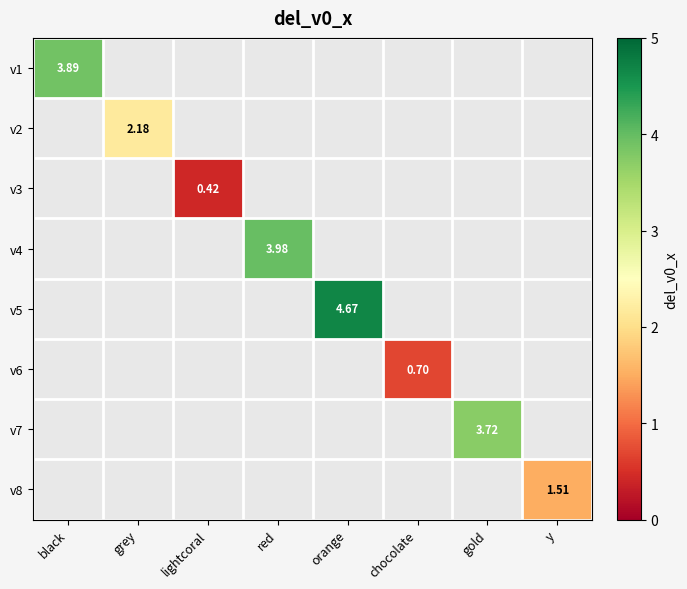

How many values in the v5 series exceed 4?

1